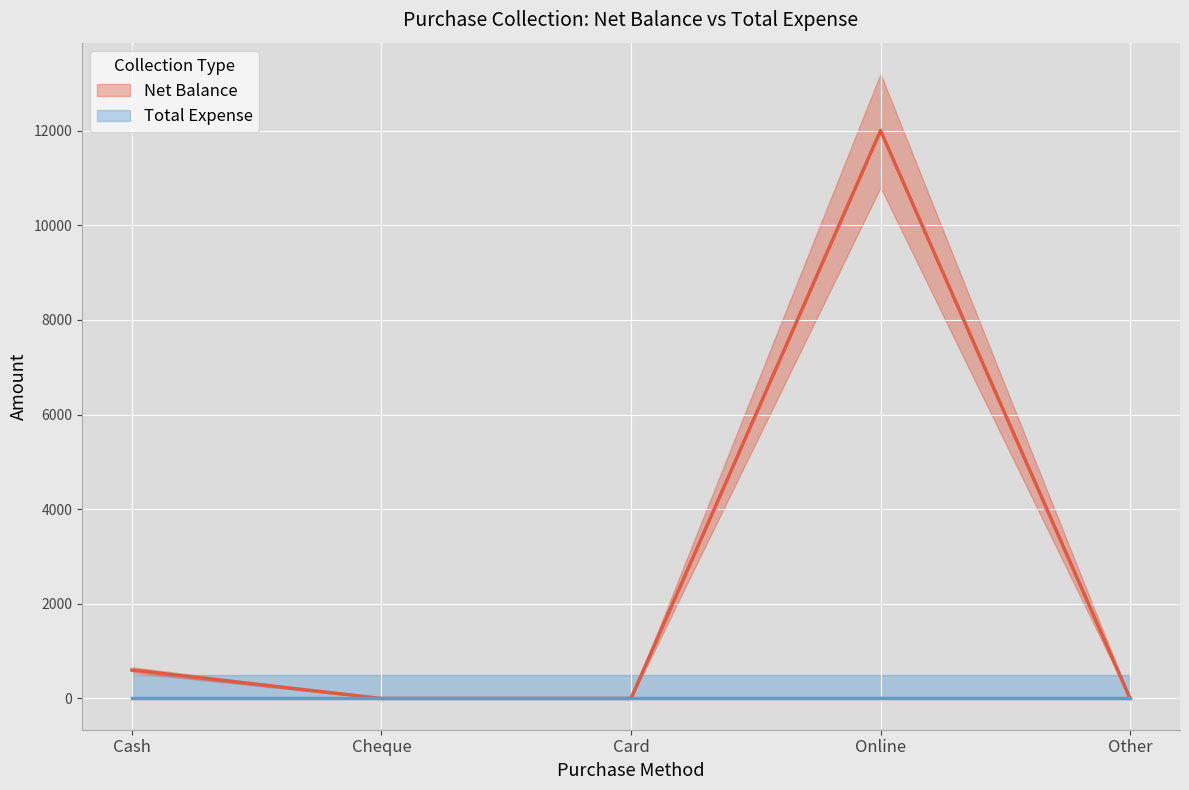

Where is the data nearest to the value 6000?

Cash